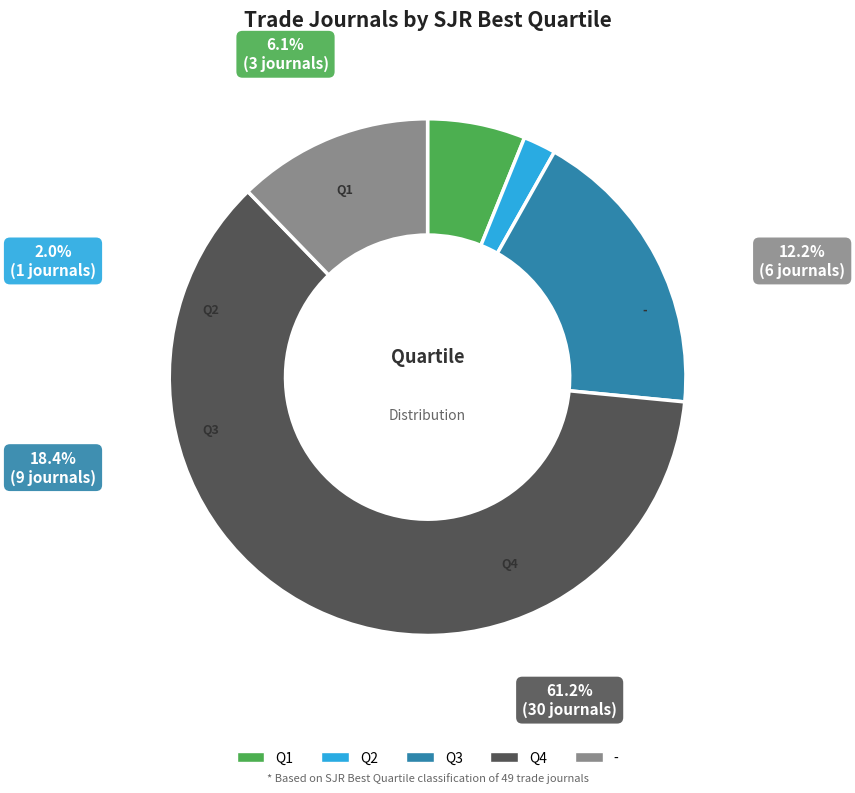

What is the smallest slice in the pie chart?

Q2